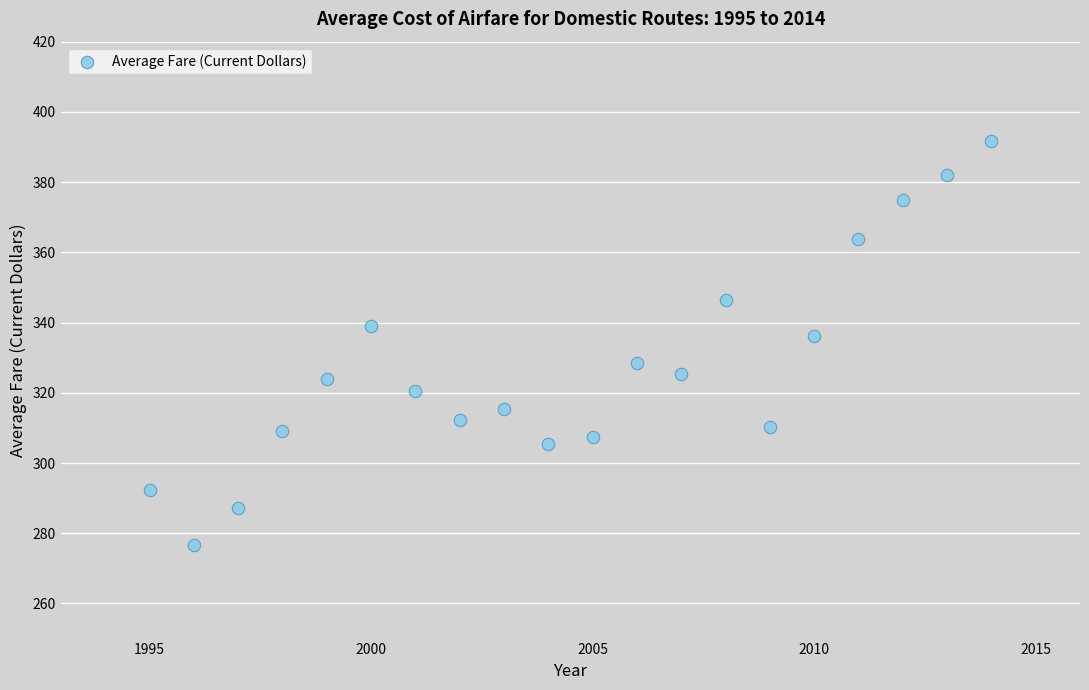

What Y value in the scatter plot is closest to 334?

336.1